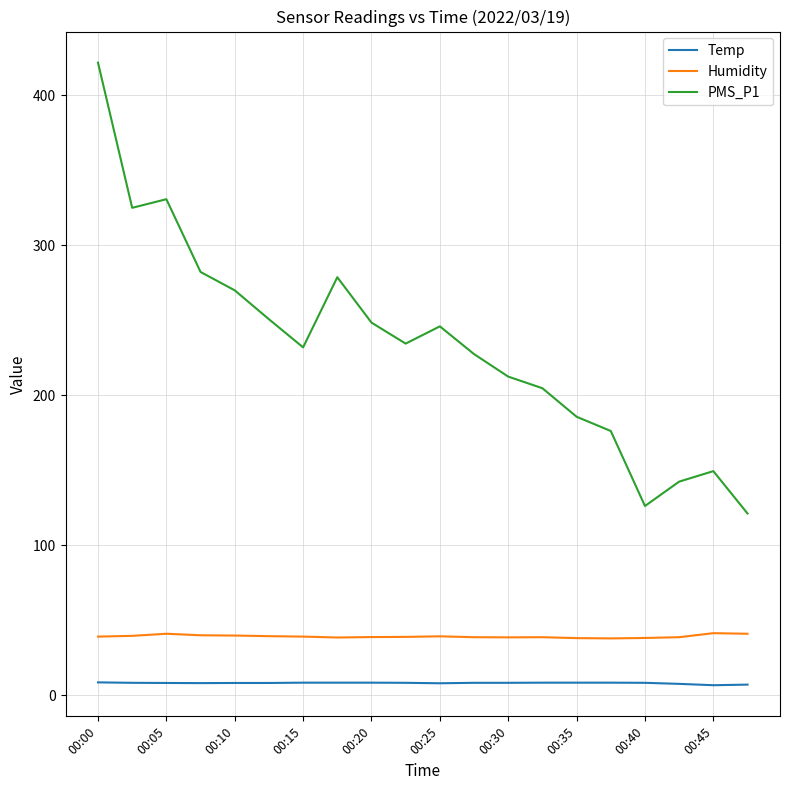

True or false: Temp and Humidity intersect in this chart.

False